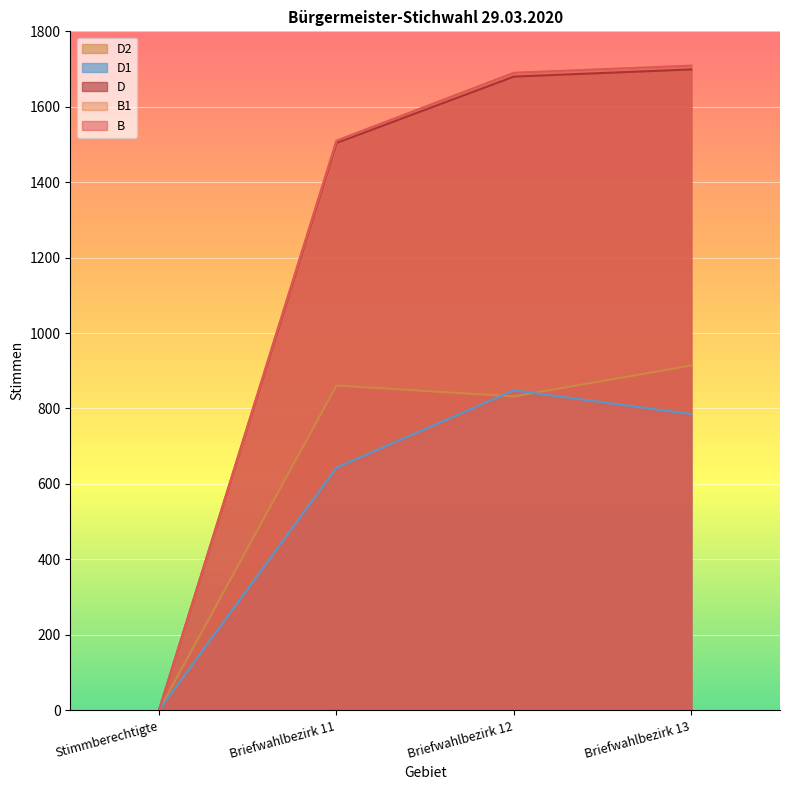

What value does the D series have at Briefwahlbezirk 13?

1699